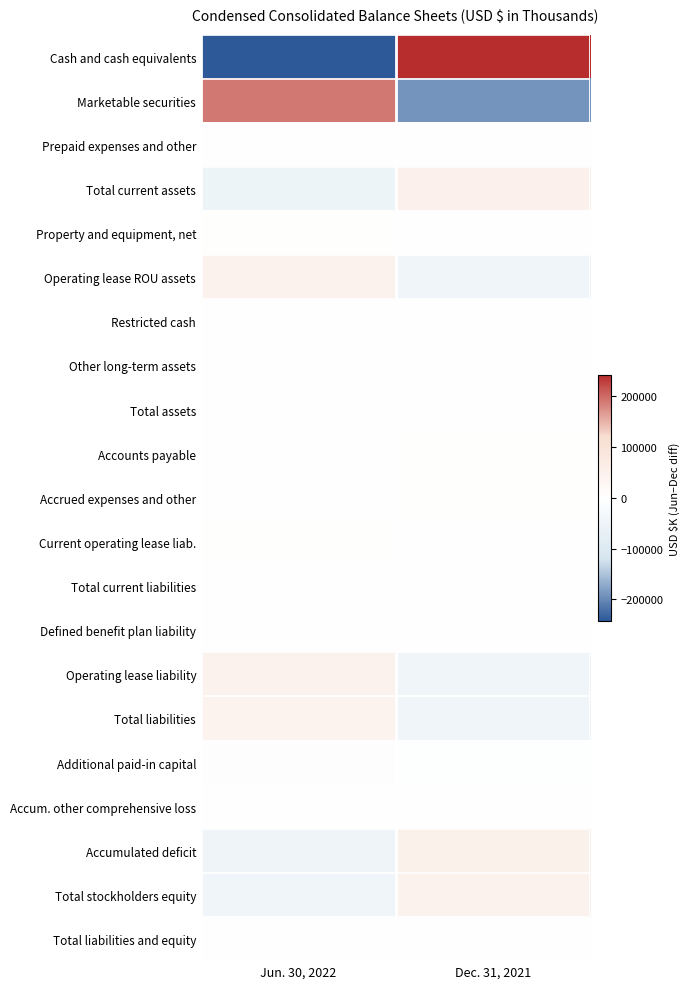

Which category has the lowest value across all series?

Jun. 30, 2022